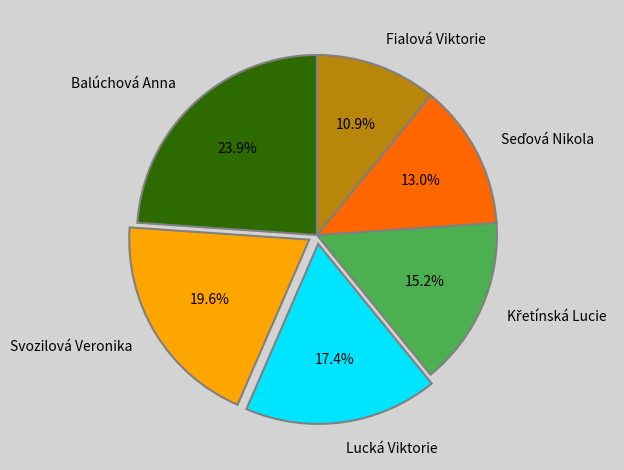

Which has a higher value, Fialová Viktorie or Balúchová Anna?

Balúchová Anna